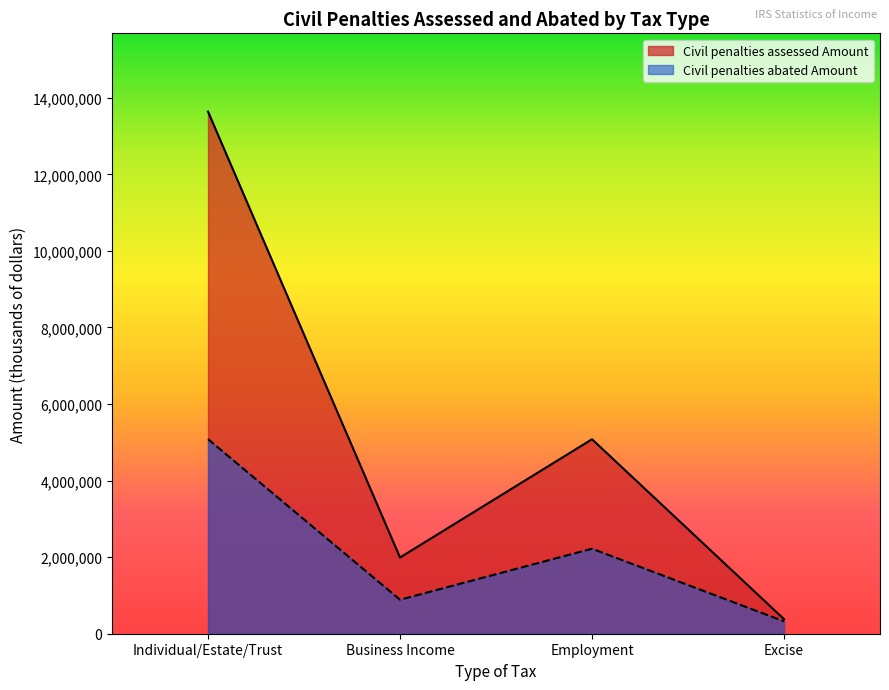

Which label corresponds to the smallest value in the chart?

Excise